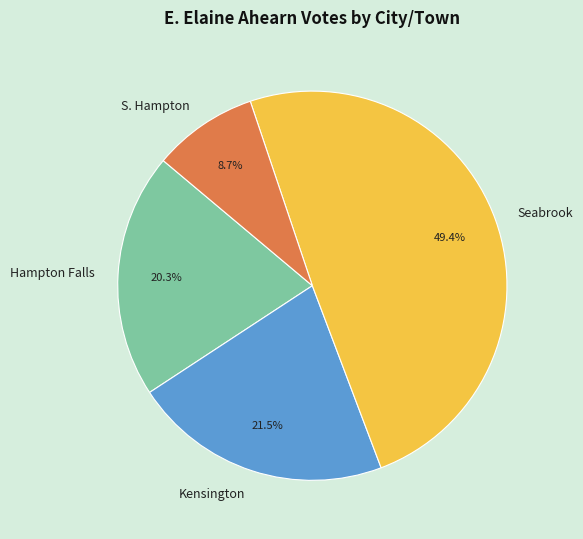

True or false: S. Hampton accounts for 21% of the total.

False